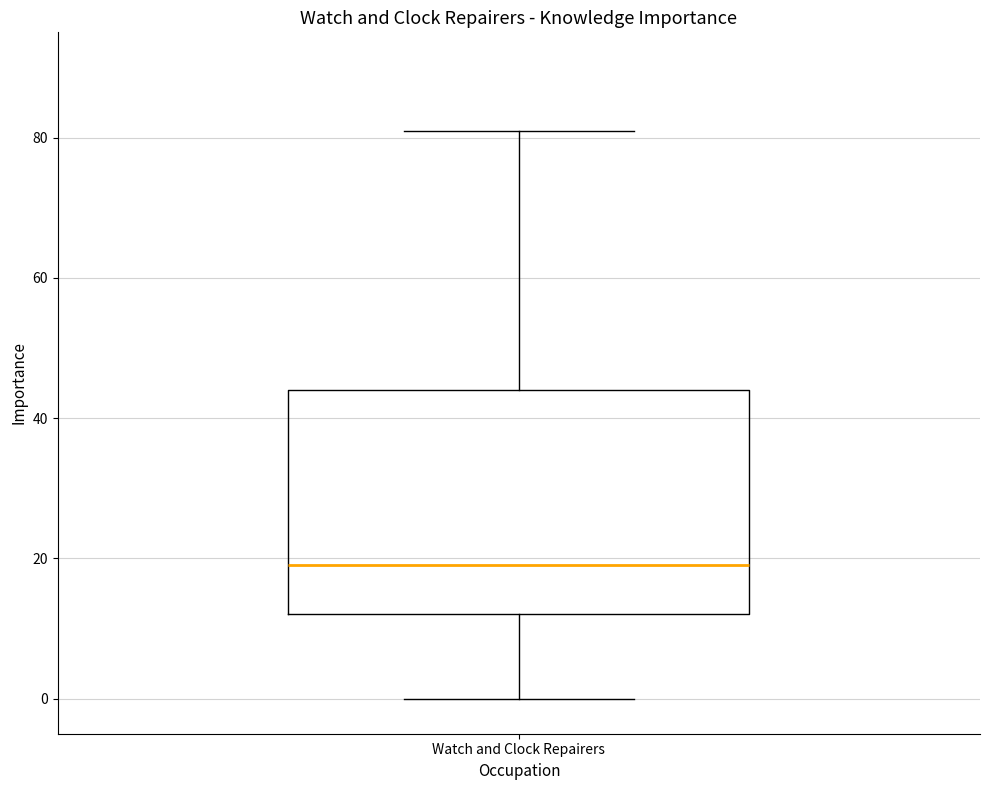

Read this box plot against the y-axis: the position of the median line, the range covered by the box, and the ends of both whiskers. The values are not printed on the chart, so give them approximately, as read against the axis.

median 20, box 12 to 44, whiskers 0 to 82